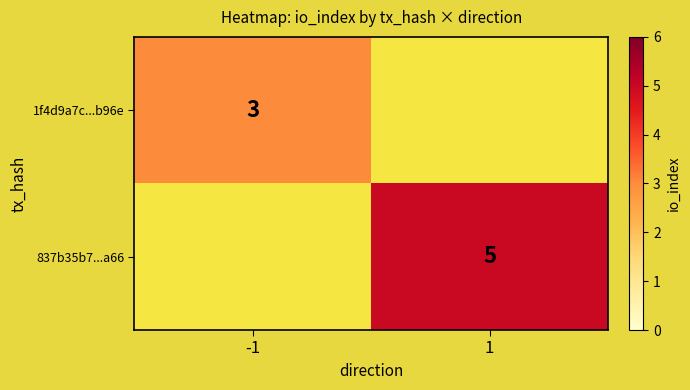

True or false: 1f4d9a7c...b96e has a value of 0 at 1.

True